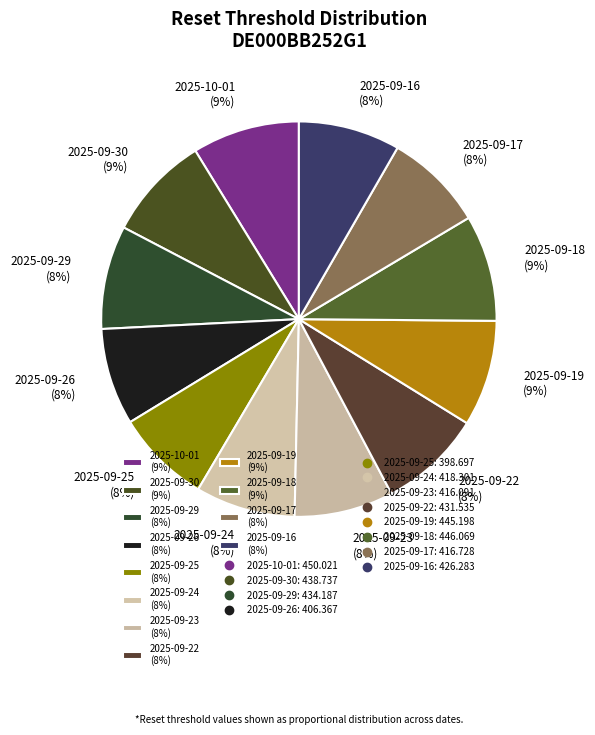

How many slices are in this pie chart?

12